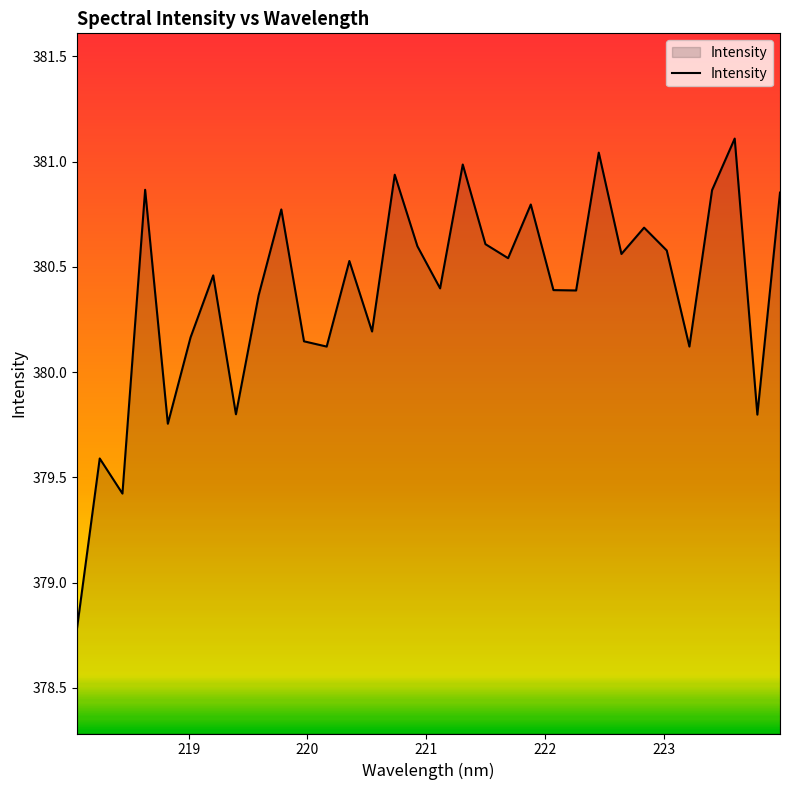

What is the greatest value displayed?

381.1